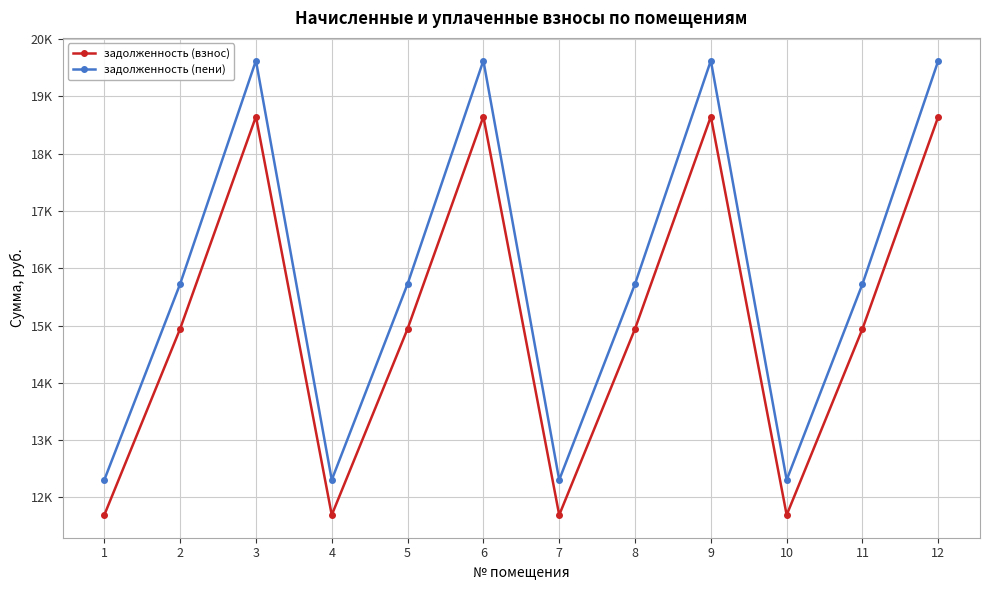

Reading left to right, extract all data points from this chart.

задолженность (взнос): 11694.2	14942.6	18645.8	11694.2	14942.6	18645.8	11694.2	14942.6	18645.8	11694.2	14942.6	18645.8
задолженность (пени): 12306.6	15725.1	19622.2	12306.6	15725.1	19622.2	12306.6	15725.1	19622.2	12306.6	15725.1	19622.2